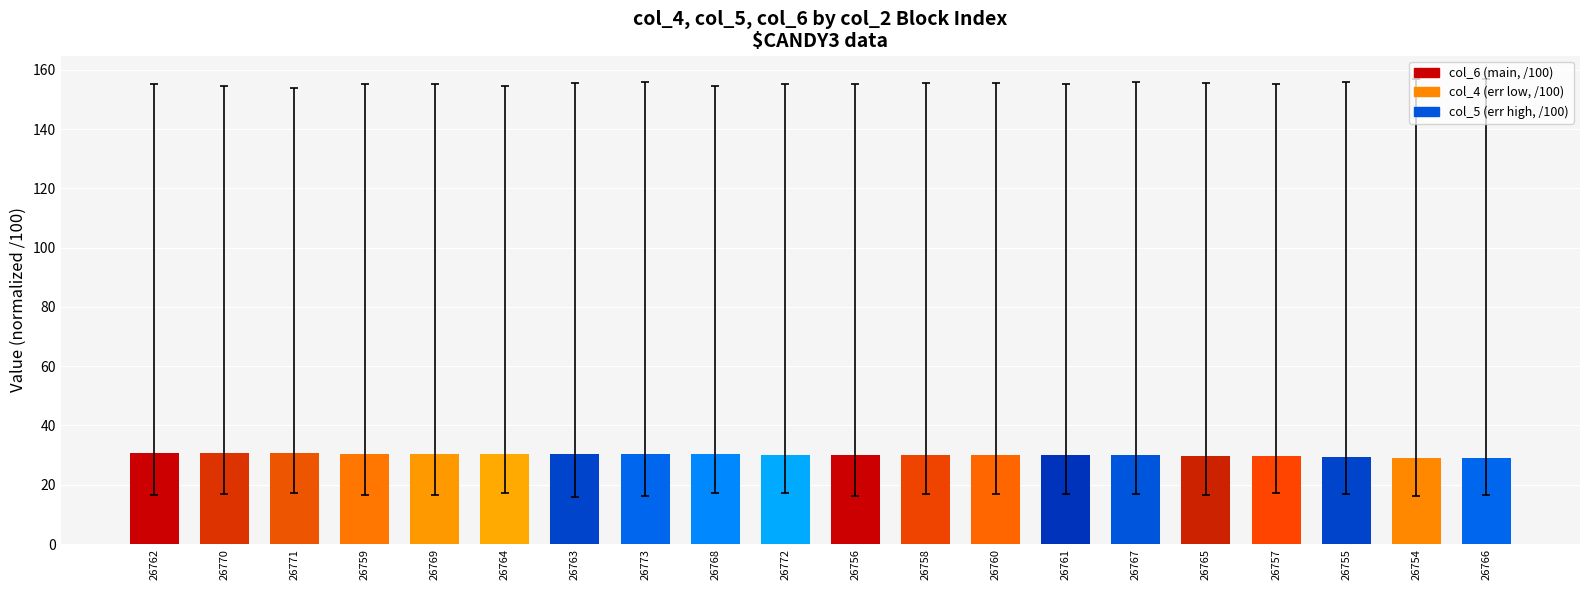

What is the sum of the values at 26763 and 26771?

61.0